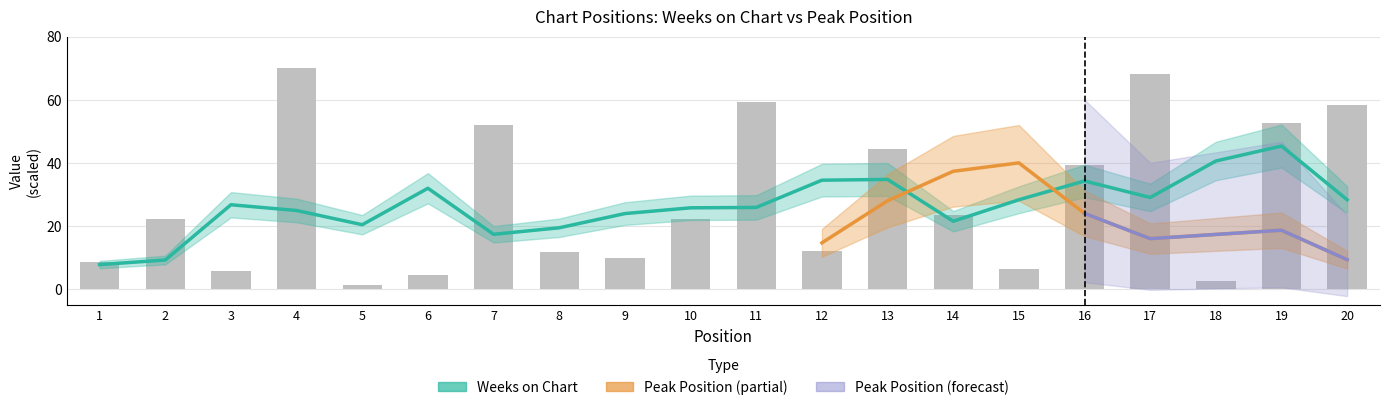

True or false: the data shows 29.0 at 19.

False